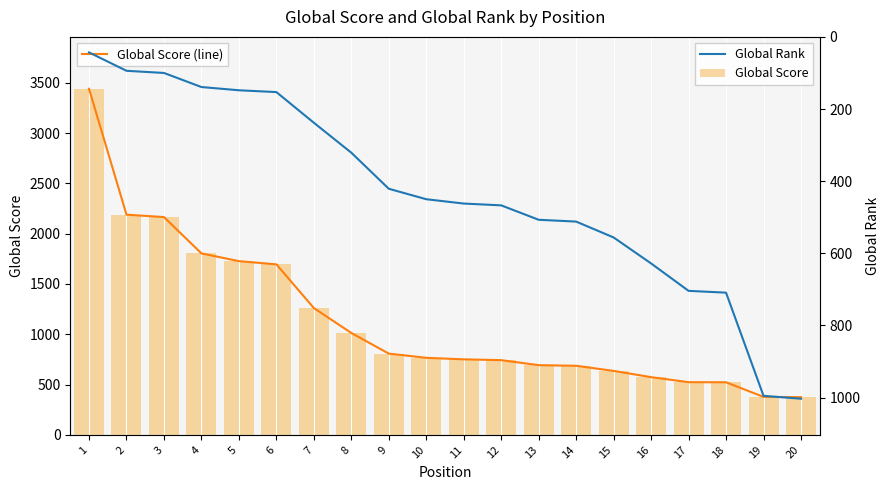

The Global Score (line) series shows 326 at 13. True or false?

False